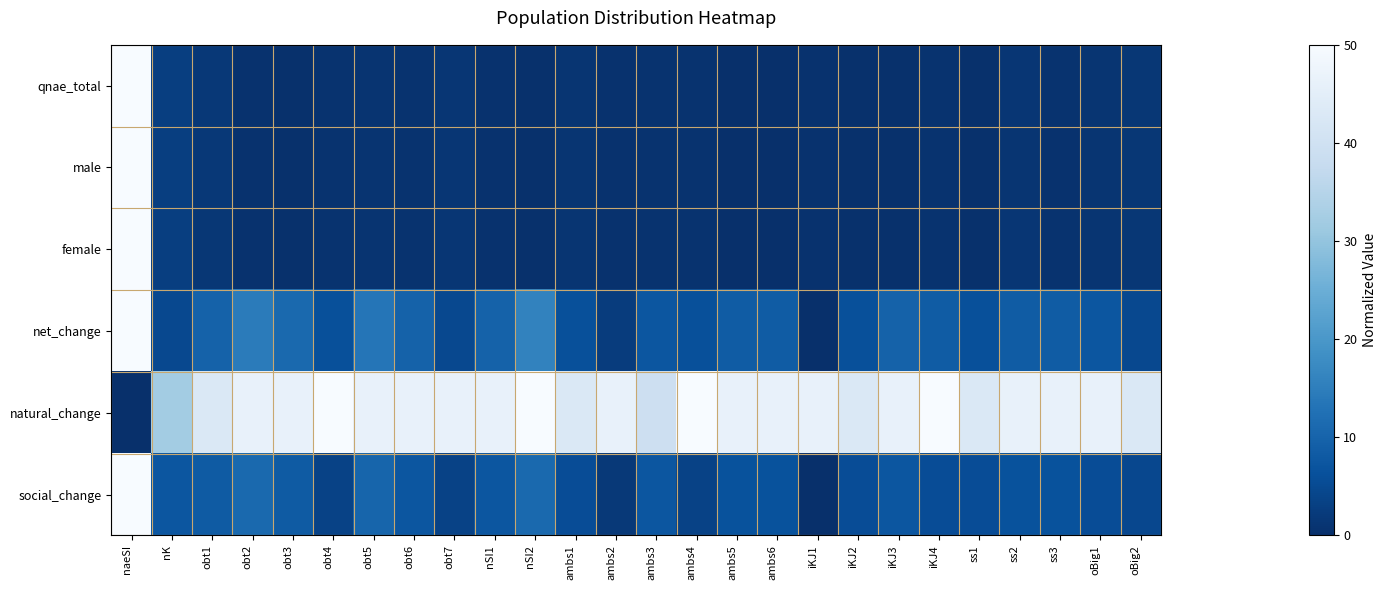

Reading left to right, transcribe all the data shown in this chart.

qnae_total: naeSI=50.0	nK=2.9	obt1=1.6	obt2=0.5	obt3=0.4	obt4=0.7	obt5=0.9	obt6=0.6	obt7=1.2	nSI1=0.5	nSI2=0.3	ambs1=1.1	ambs2=0.4	ambs3=0.6	ambs4=0.7	ambs5=0.1	ambs6=0.0	iKJ1=0.5	iKJ2=0.4	iKJ3=0.2	iKJ4=0.7	ss1=0.3	ss2=1.2	ss3=0.6	oBig1=1.1	oBig2=1.4
male: naeSI=50.0	nK=2.9	obt1=1.7	obt2=0.5	obt3=0.4	obt4=0.6	obt5=0.9	obt6=0.6	obt7=1.2	nSI1=0.5	nSI2=0.3	ambs1=1.1	ambs2=0.4	ambs3=0.6	ambs4=0.7	ambs5=0.1	ambs6=0.0	iKJ1=0.4	iKJ2=0.4	iKJ3=0.3	iKJ4=0.7	ss1=0.3	ss2=1.1	ss3=0.6	oBig1=1.0	oBig2=1.4
female: naeSI=50.0	nK=2.9	obt1=1.5	obt2=0.5	obt3=0.4	obt4=0.7	obt5=0.9	obt6=0.6	obt7=1.2	nSI1=0.6	nSI2=0.3	ambs1=1.2	ambs2=0.4	ambs3=0.6	ambs4=0.7	ambs5=0.1	ambs6=0.0	iKJ1=0.5	iKJ2=0.4	iKJ3=0.2	iKJ4=0.7	ss1=0.3	ss2=1.3	ss3=0.6	oBig1=1.1	oBig2=1.4
net_change: naeSI=50.0	nK=4.9	obt1=9.8	obt2=14.6	obt3=11.0	obt4=6.1	obt5=13.4	obt6=9.8	obt7=4.9	nSI1=9.8	nSI2=15.9	ambs1=6.1	ambs2=2.4	ambs3=7.3	ambs4=6.1	ambs5=8.5	ambs6=8.5	iKJ1=0.0	iKJ2=6.1	iKJ3=9.8	iKJ4=8.5	ss1=6.1	ss2=8.5	ss3=8.5	oBig1=7.3	oBig2=4.9
natural_change: naeSI=0.0	nK=32.1	obt1=42.9	obt2=46.4	obt3=46.4	obt4=50.0	obt5=46.4	obt6=46.4	obt7=46.4	nSI1=46.4	nSI2=50.0	ambs1=42.9	ambs2=46.4	ambs3=39.3	ambs4=50.0	ambs5=46.4	ambs6=46.4	iKJ1=46.4	iKJ2=42.9	iKJ3=46.4	iKJ4=50.0	ss1=42.9	ss2=46.4	ss3=46.4	oBig1=46.4	oBig2=42.9
social_change: naeSI=50.0	nK=7.4	obt1=8.3	obt2=11.1	obt3=8.3	obt4=3.7	obt5=10.2	obt6=7.4	obt7=3.7	nSI1=7.4	nSI2=11.1	ambs1=5.6	ambs2=1.9	ambs3=7.4	ambs4=3.7	ambs5=6.5	ambs6=6.5	iKJ1=0.0	iKJ2=5.6	iKJ3=7.4	iKJ4=5.6	ss1=5.6	ss2=6.5	ss3=6.5	oBig1=5.6	oBig2=4.6